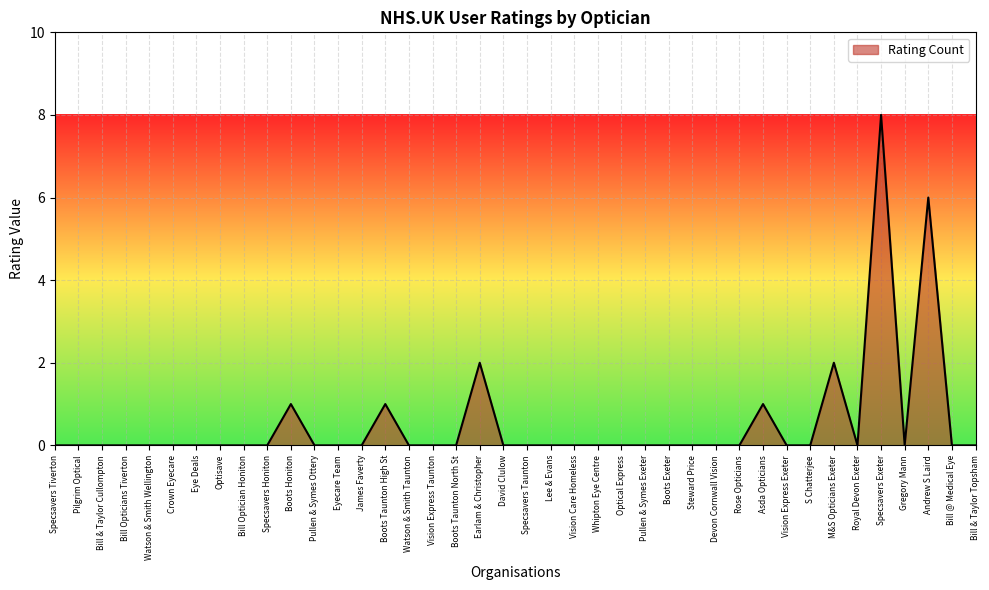

The value at Steward Price is 0. True or false?

True